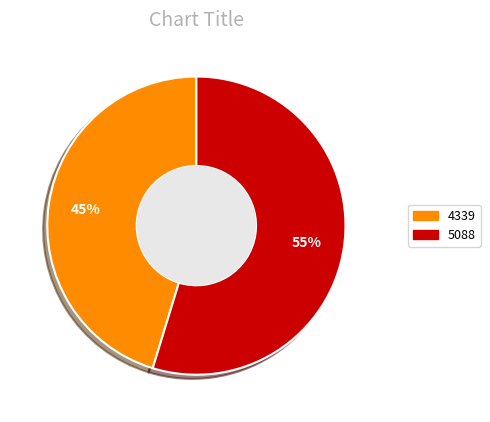

What percentage is the 5088 slice, to the nearest percent?

55%